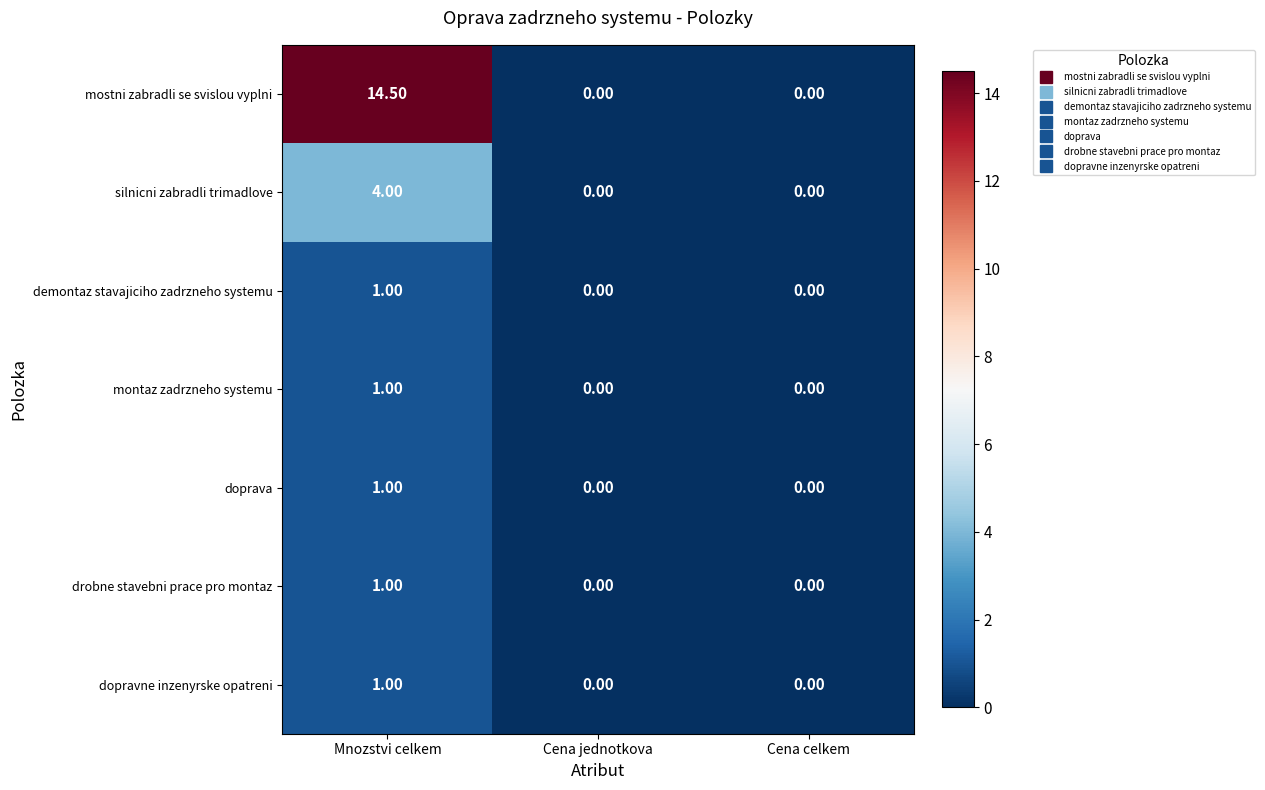

Which series has the largest total across all categories?

mostni zabradli se svislou vyplni